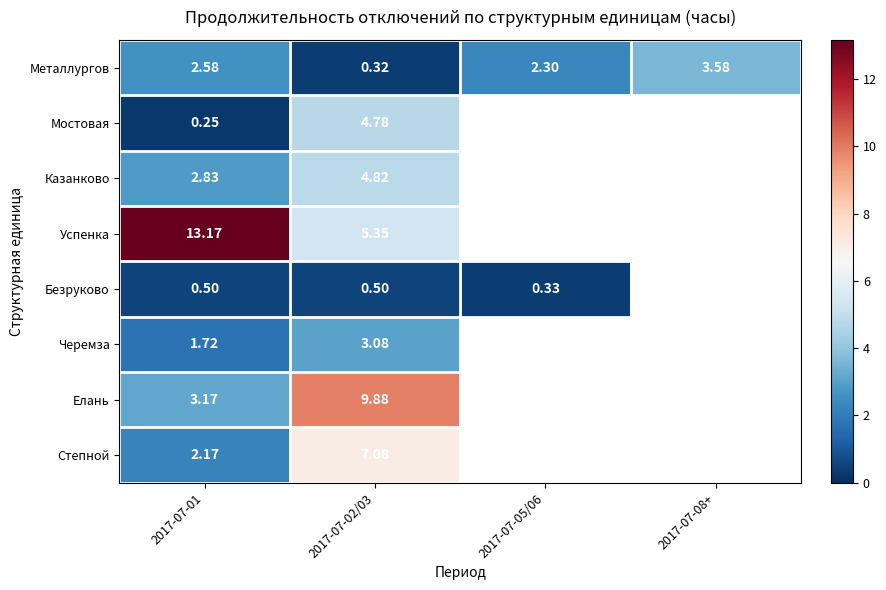

Is the value of Металлургов at 2017-07-05/06 greater than the value of Безруково at 2017-07-02/03?

Yes